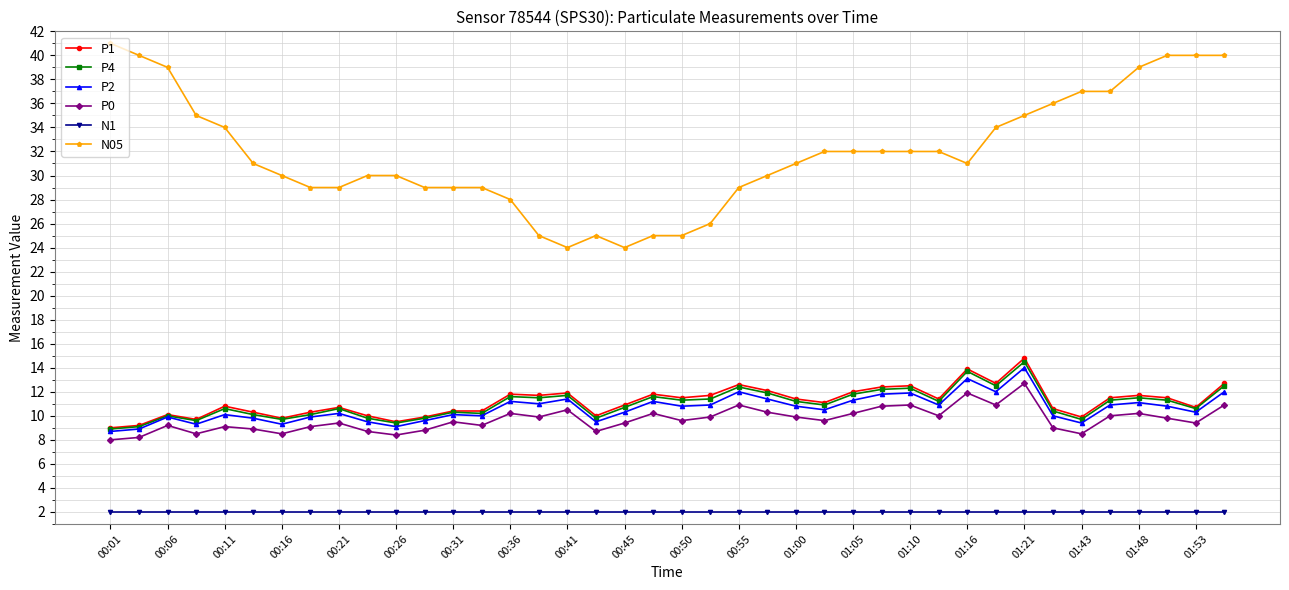

What is the value of the P2 point at the 26th from the left?

10.5